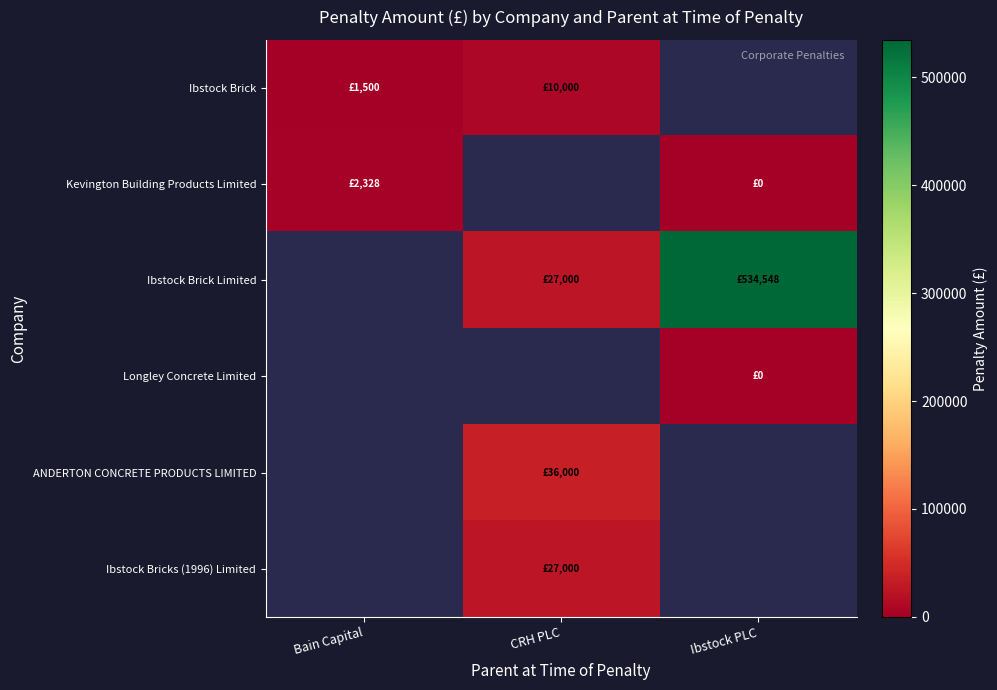

Which series changed the most between Bain Capital and CRH PLC?

Ibstock Brick